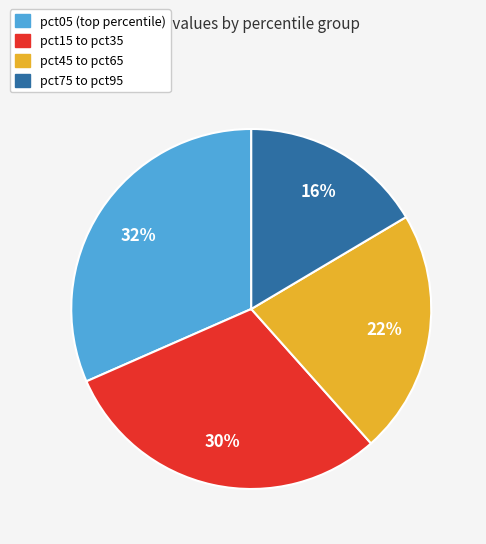

Does any single category account for the majority?

No